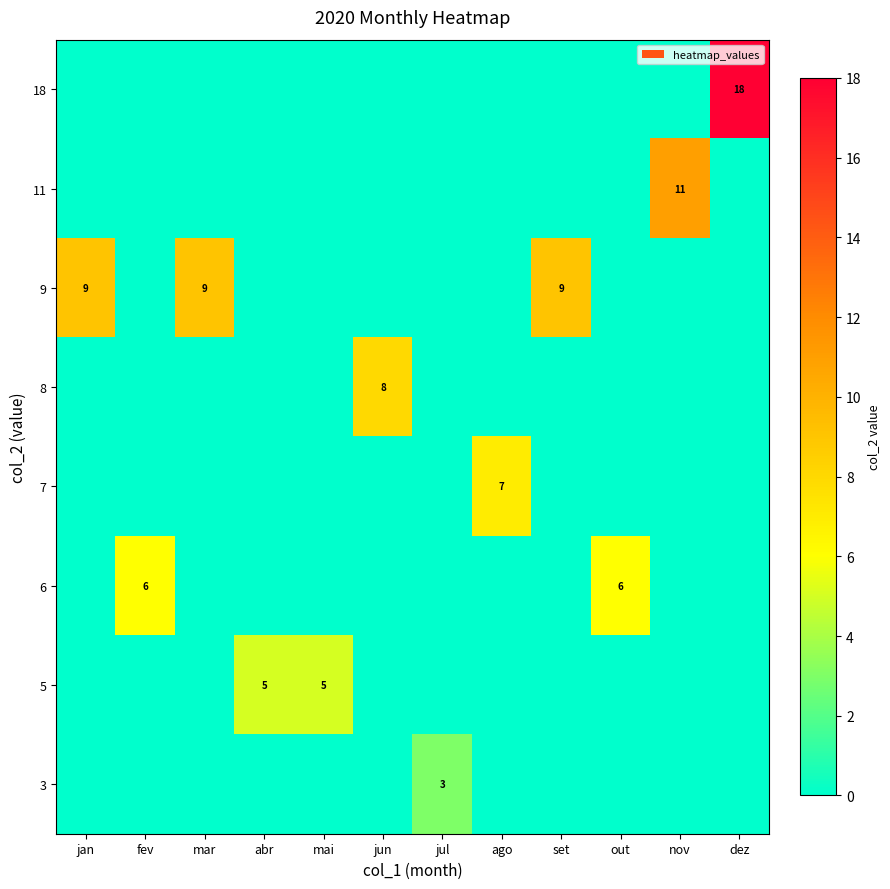

Is the value of 5 at mai greater than the value of 7 at ago?

No